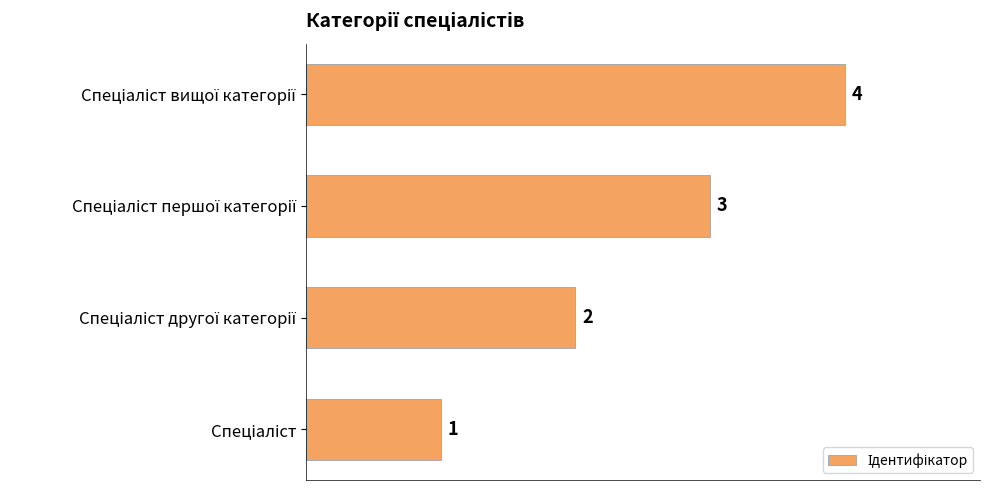

Count the values in the range 2 to 4.

3